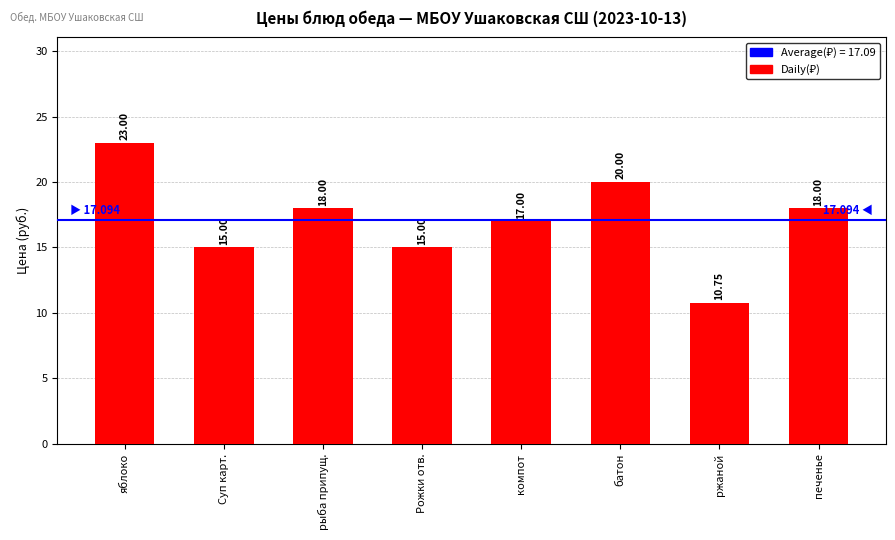

What is the ratio of the value at компот to the value at печенье?

0.9